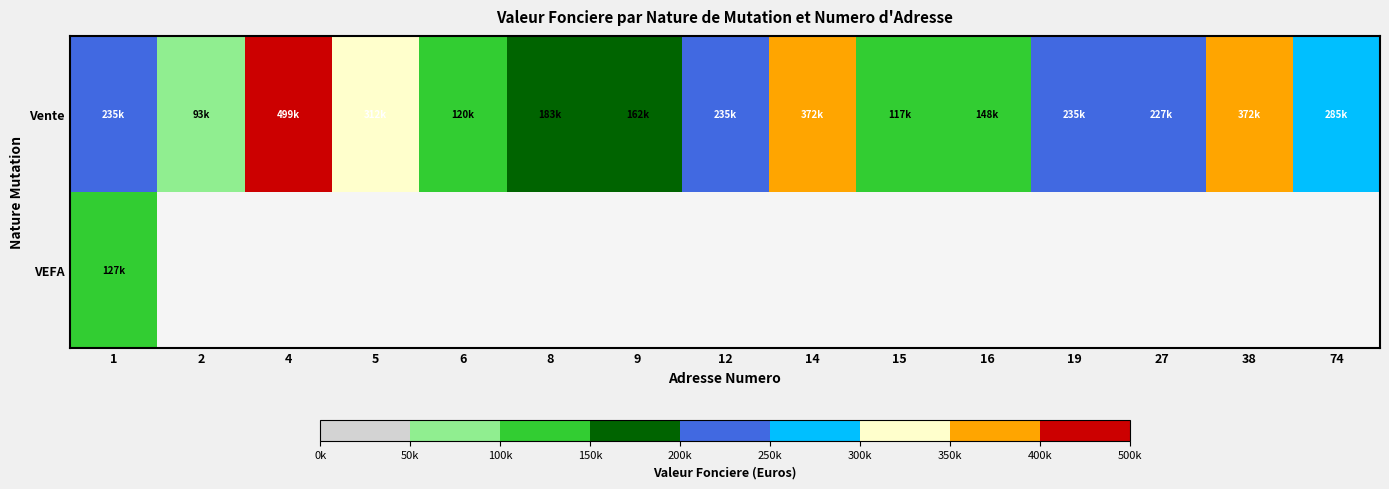

At how many categories does at least one series exceed 381780?

1